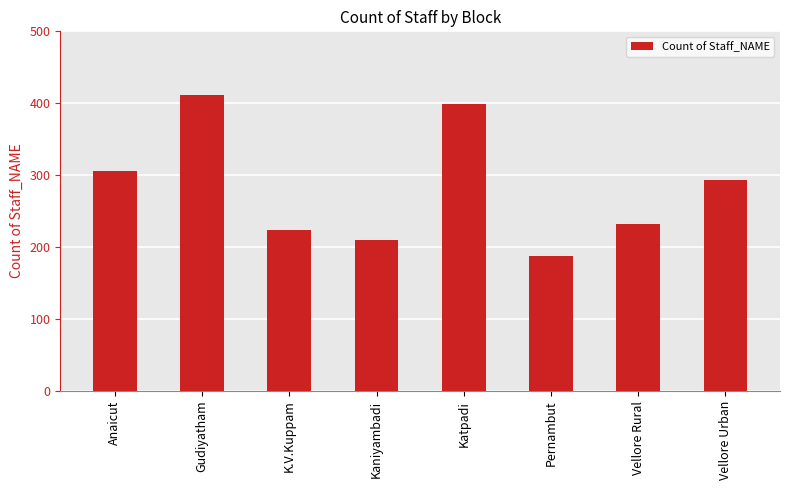

True or false: the data shows 293 at Vellore Urban.

True